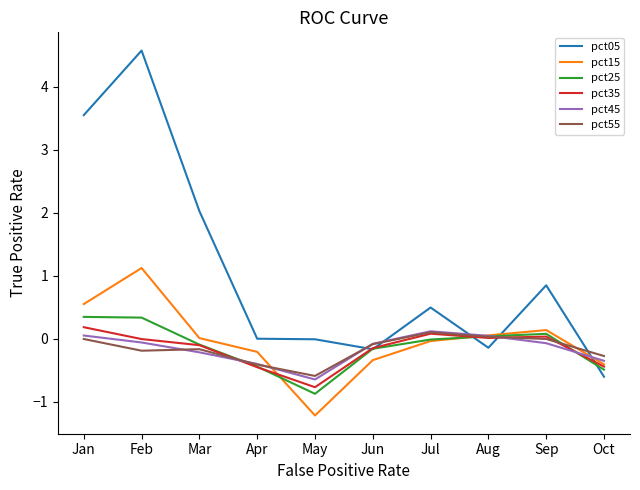

What is the approximate value of pct05 at Oct?

-0.6